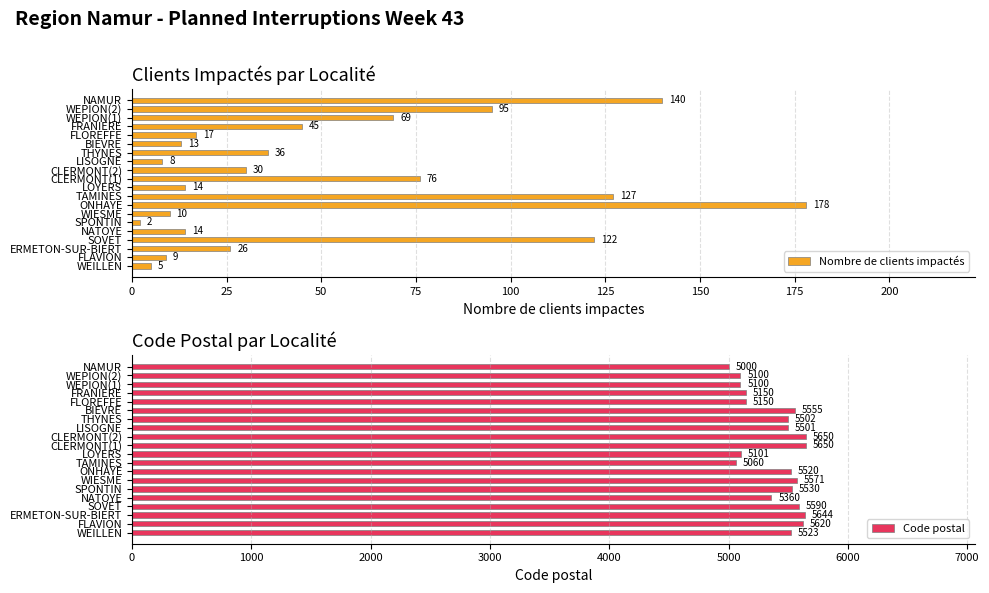

What is the sum of the Code postal values at SOVET and FLOREFFE?

10740